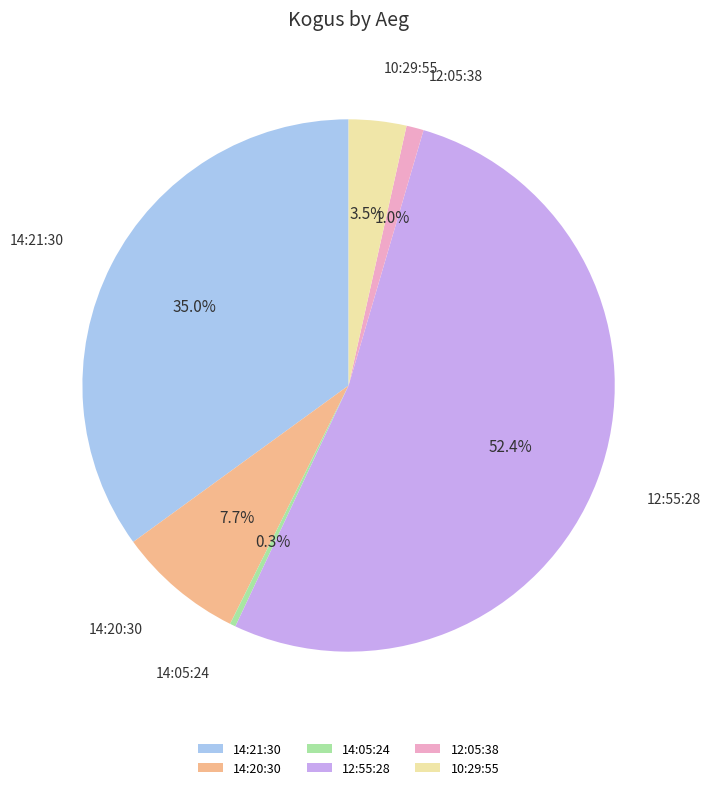

The 14:20:30 slice represents 8% of the pie. True or false?

True